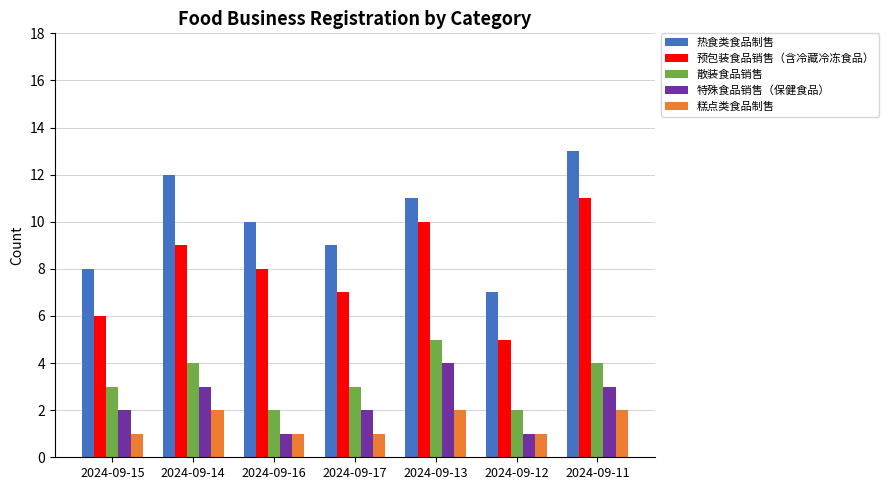

At which category does the chart reach its peak across all series?

2024-09-11